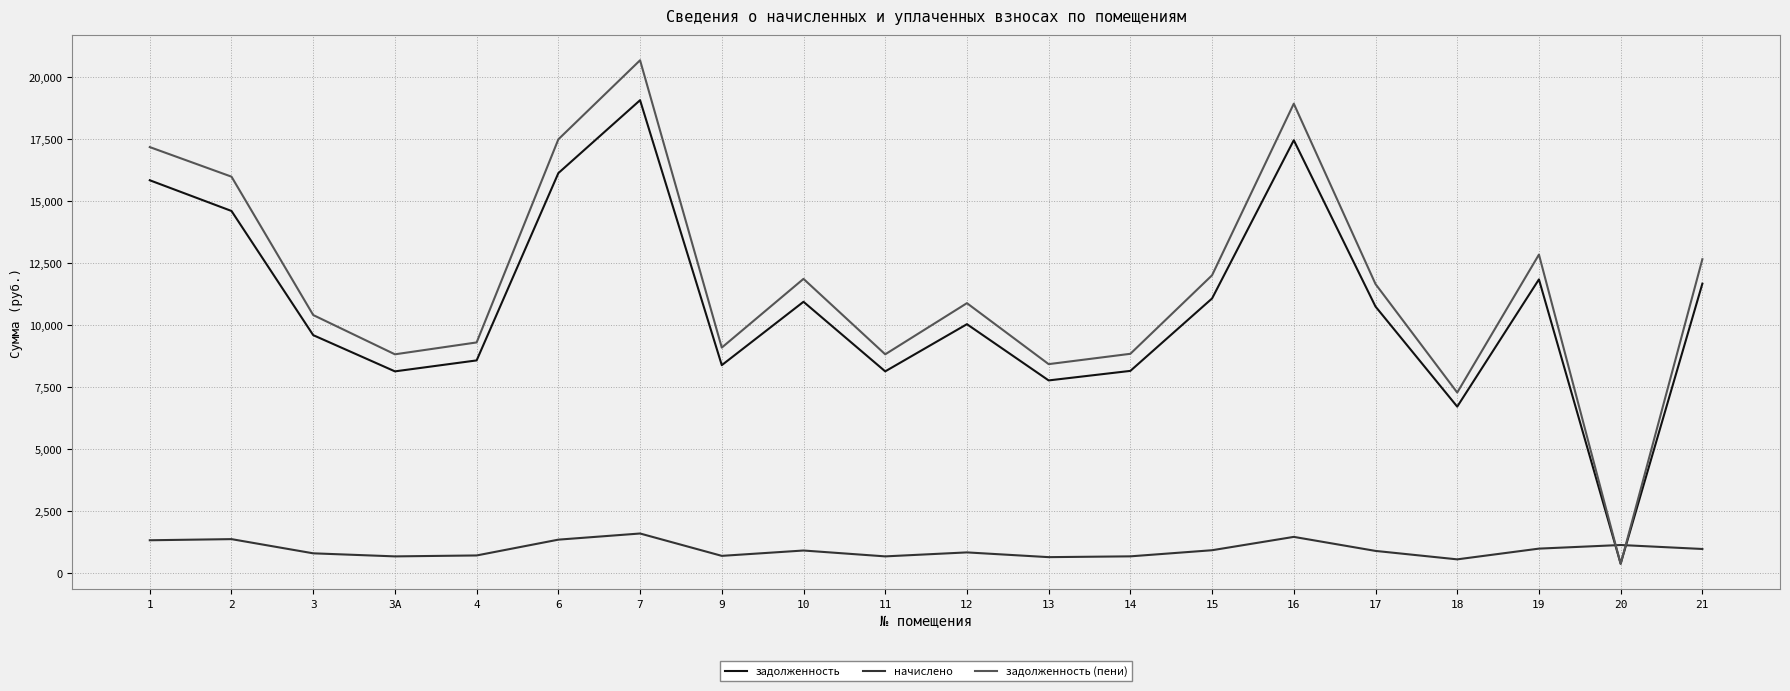

Between 15 and 20, which series saw the biggest shift?

задолженность (пени)